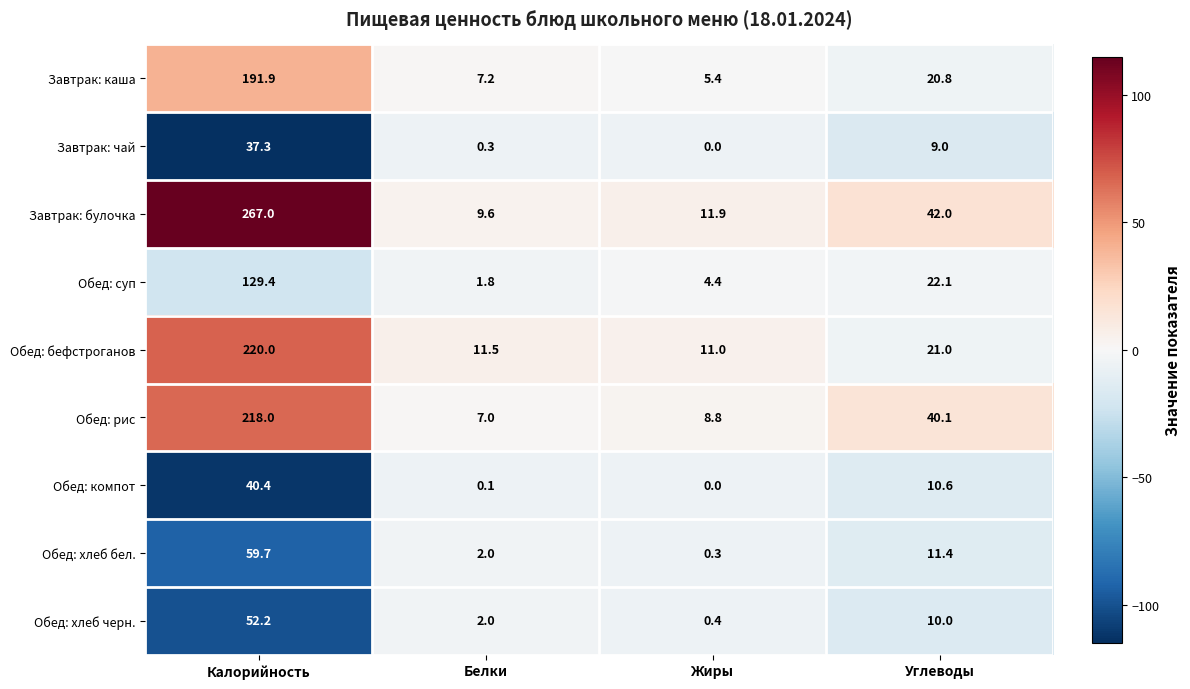

The value of Обед: хлеб черн. at Белки is 2.0. True or false?

True